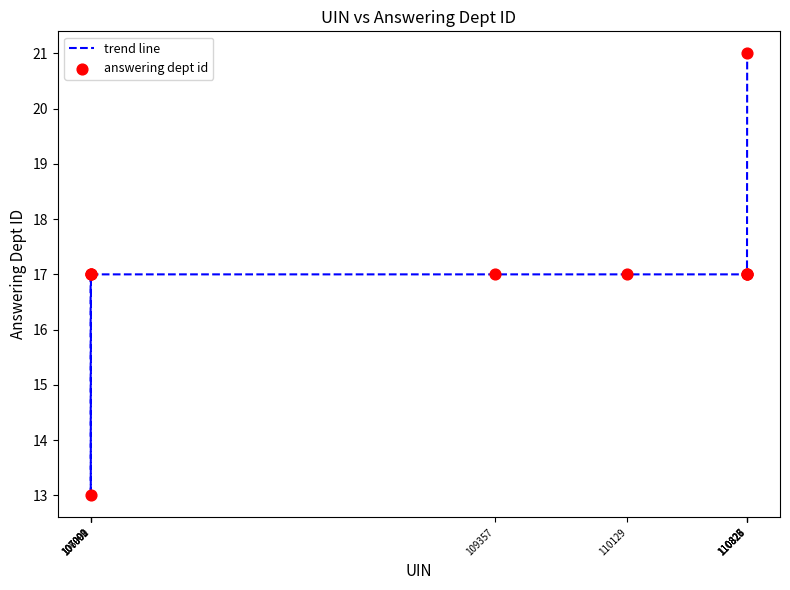

What is the greatest value displayed?

21